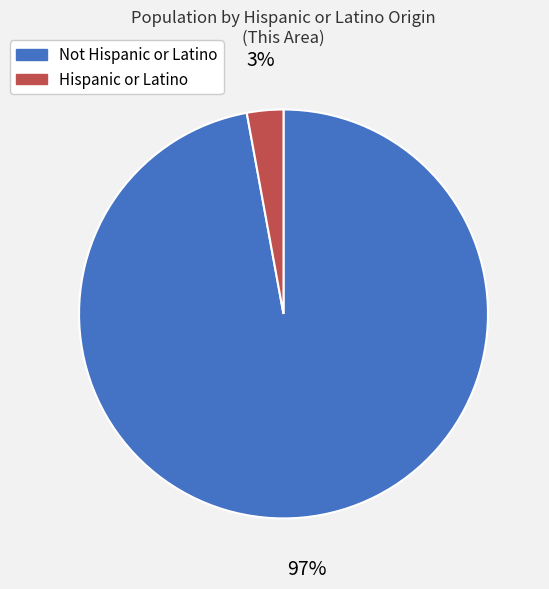

How many segments does this pie chart have?

2